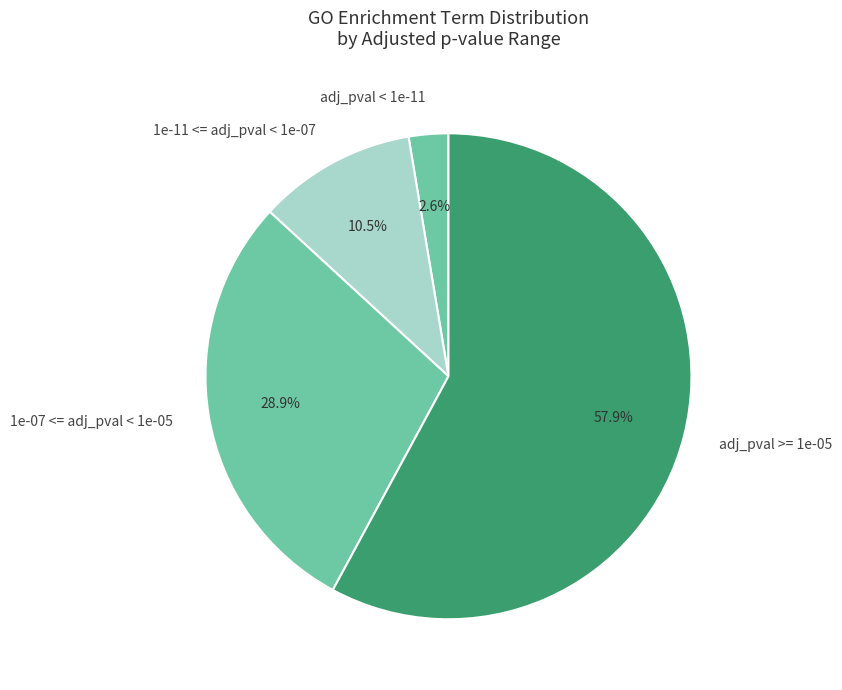

Is the sum of adj_pval >= 1e-05 and 1e-07 <= adj_pval < 1e-05 greater than half?

Yes